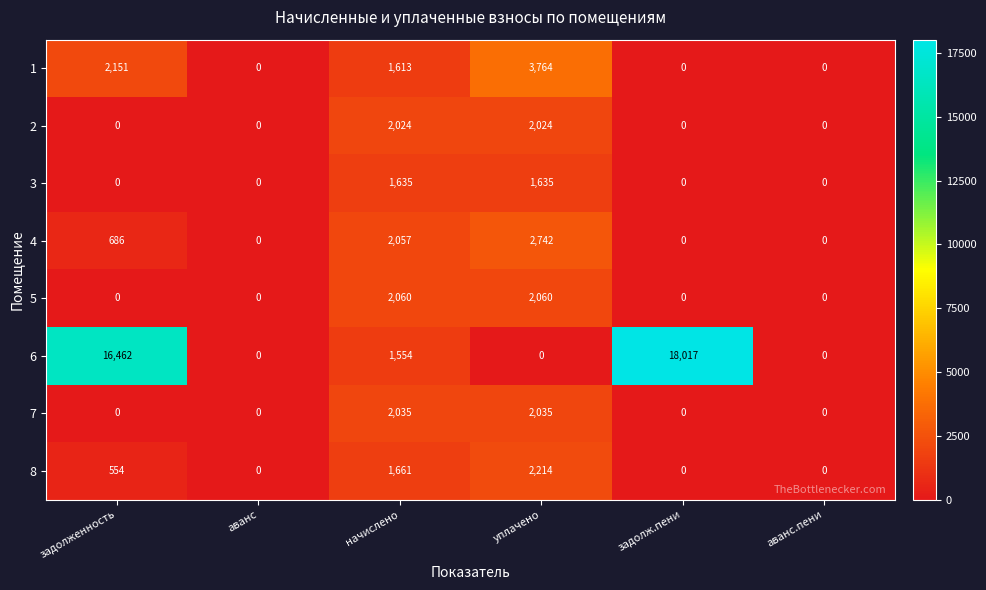

Which category has the highest value across all series?

задолж.пени